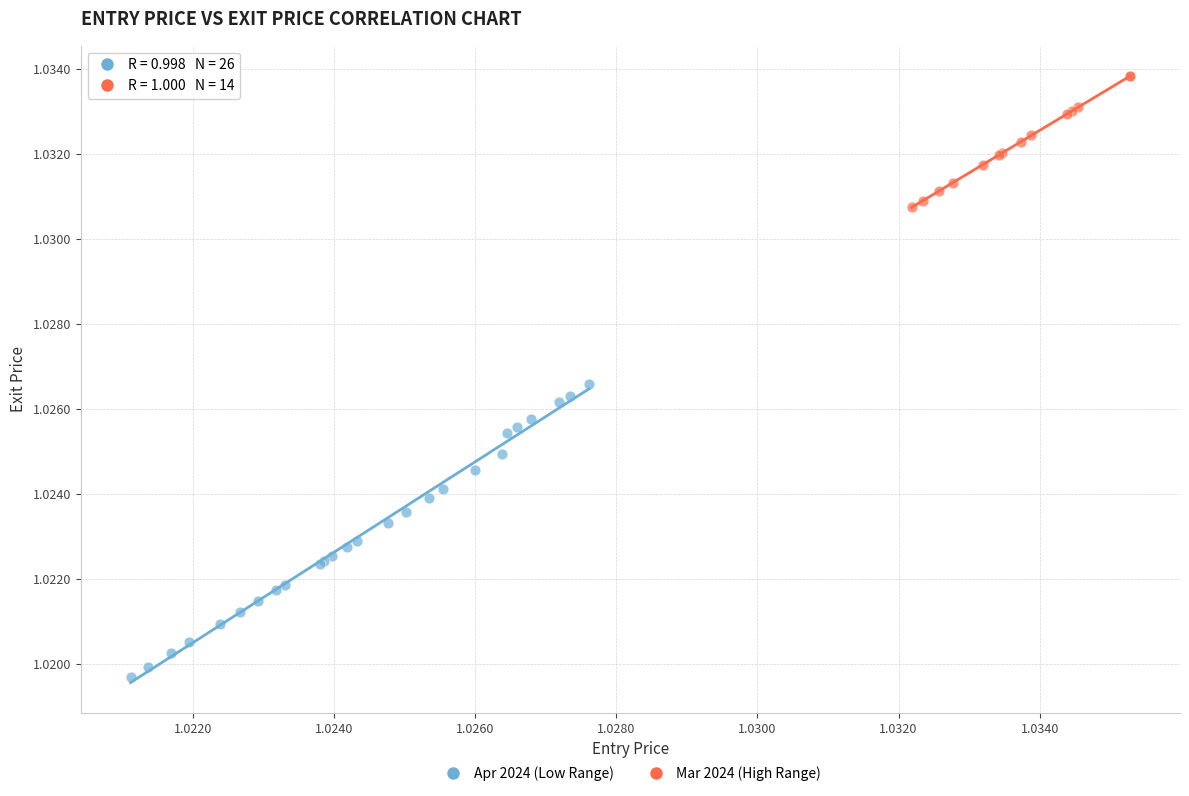

Which series contains the highest Y value?

Mar 2024 (High Range)